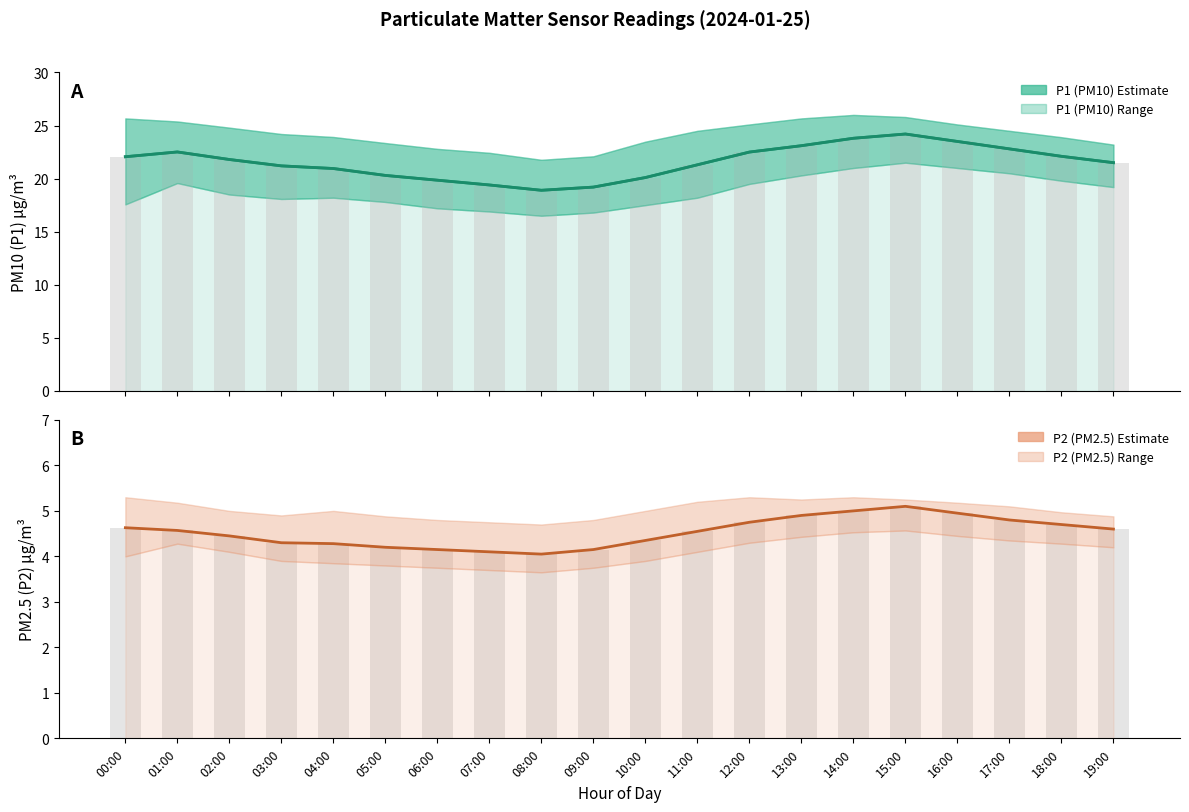

What is the label of the 10th bar from the left?

09:00